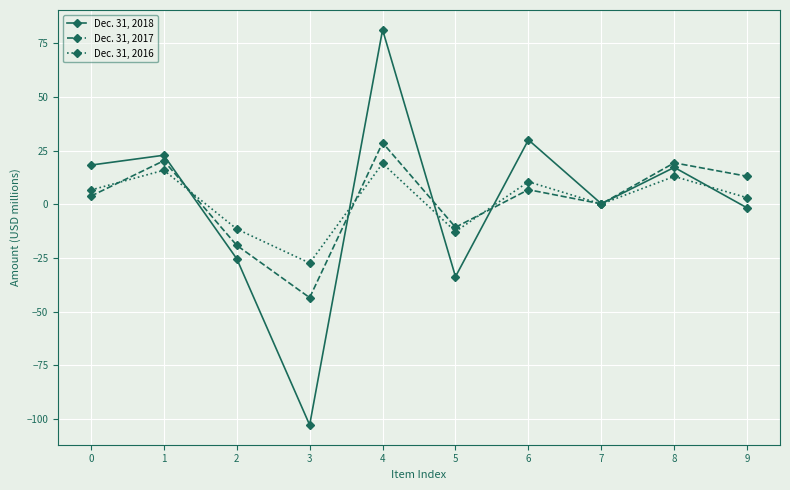

Count the number of categories in the chart.

10